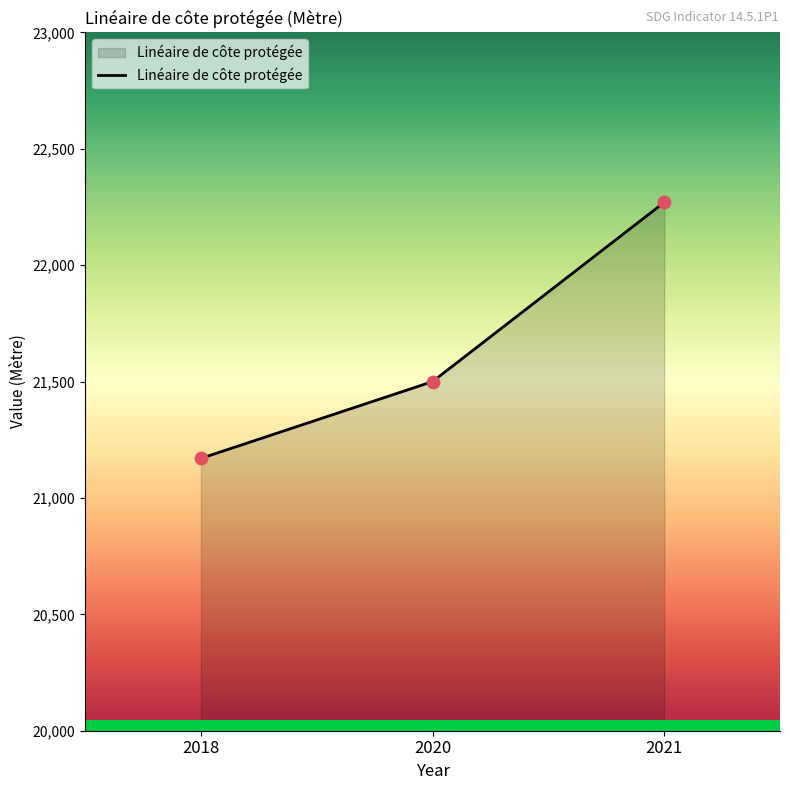

What is the change in value from 2018 to 2021?

+1100